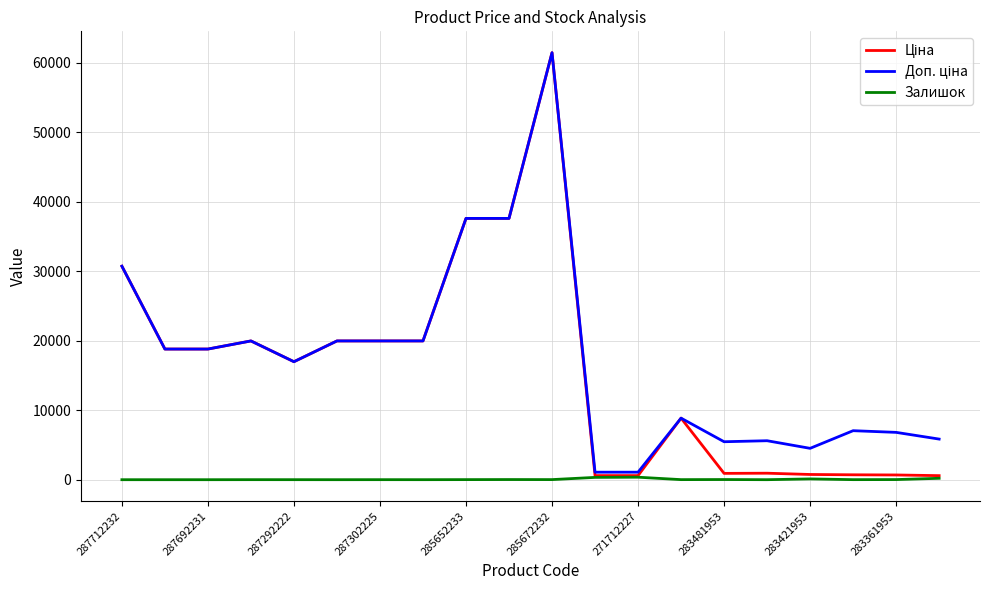

What is the greatest value displayed?

61434.3